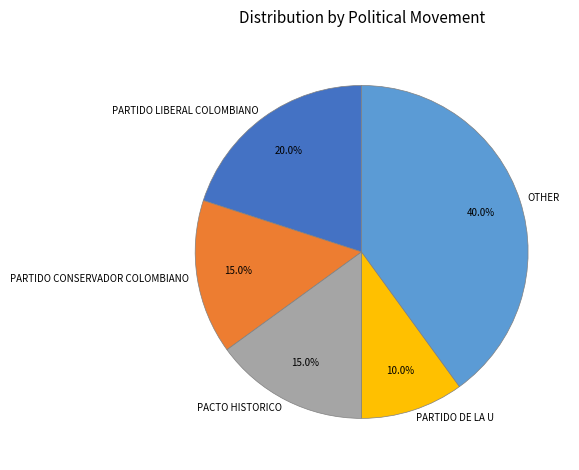

To the nearest percent, what is the average slice percentage?

20%